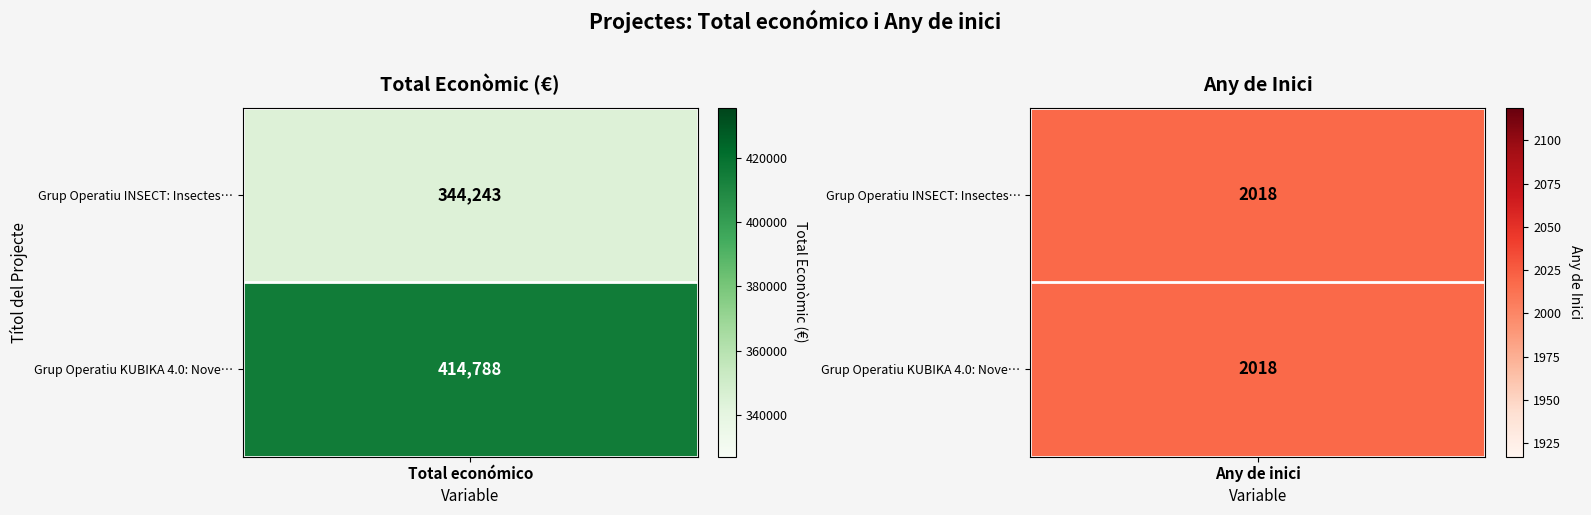

List the series in order of their peak value, highest first.

Grup Operatiu KUBIKA 4.0: Noves eines p…, Grup Operatiu INSECT: Insectes com a fo…